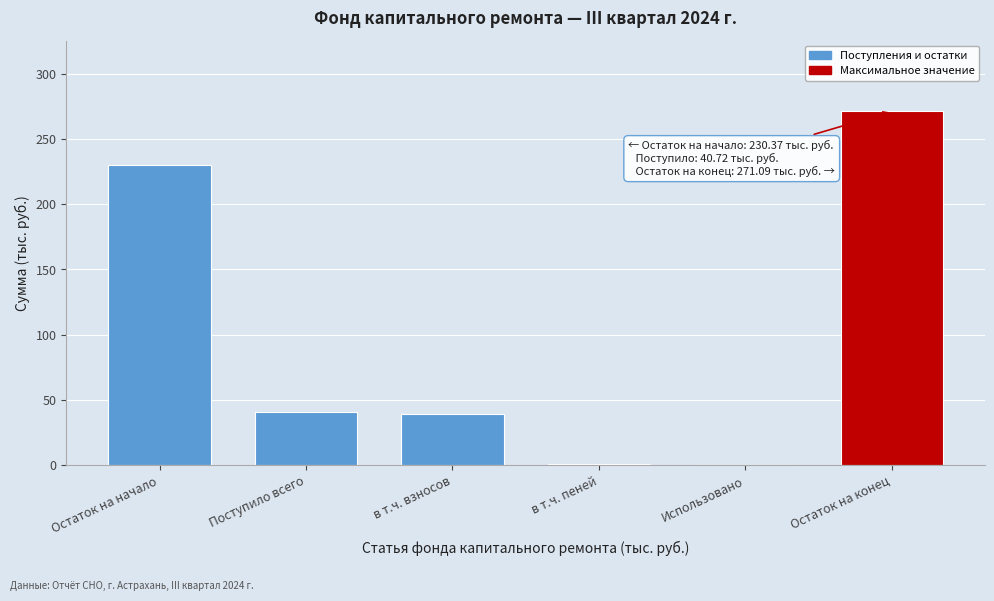

Reading left to right, what are all the values shown in this chart?

Остаток на начало=230.4	Поступило всего=40.7	в т.ч. взносов=39.4	в т.ч. пеней=1.3	Использовано=0.0	Остаток на конец=271.1